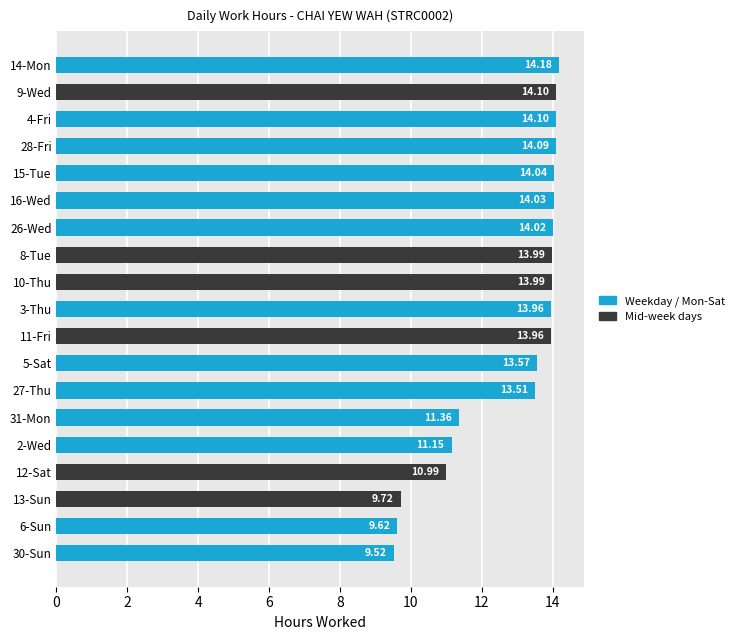

What is the sum of the values at 9-Wed and 4-Fri?

28.2